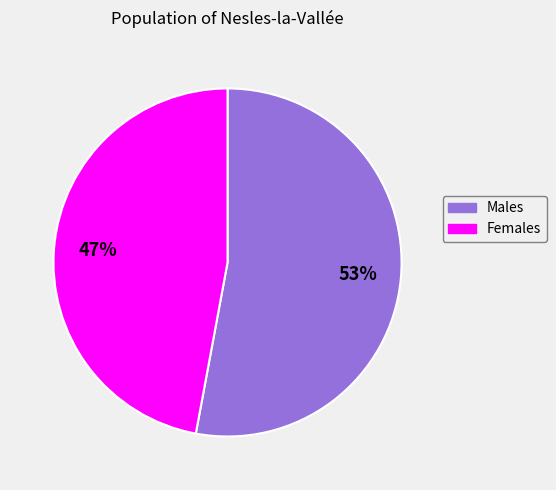

Is there any slice that represents more than half of the pie?

Yes